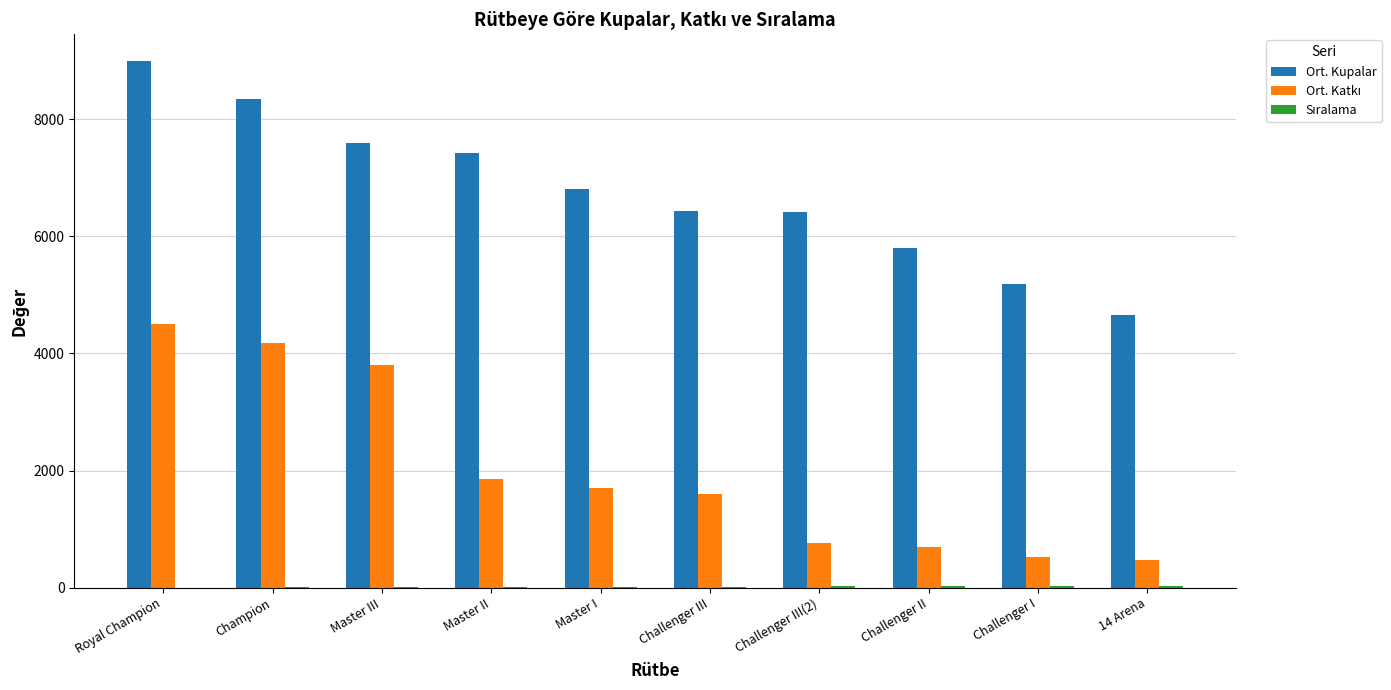

Which series has the largest total across all categories?

Ort. Kupalar